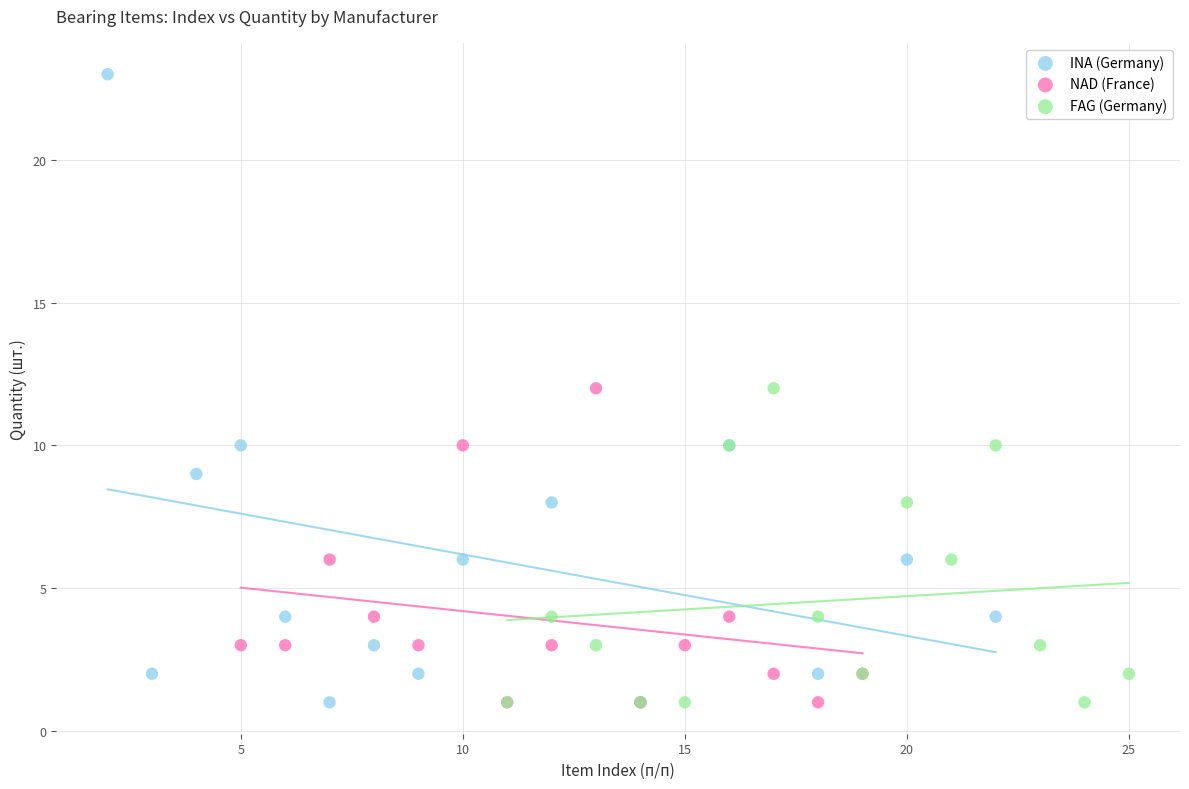

Which series has the widest spread of Y values?

INA (Germany)